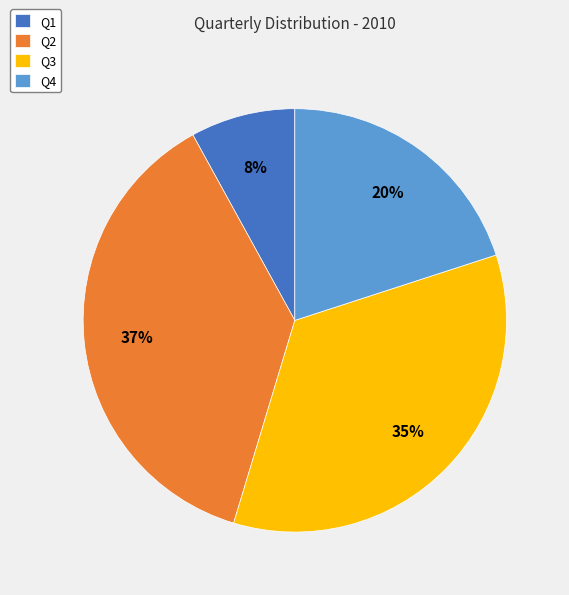

Does Q2 account for over 50% of the chart?

No